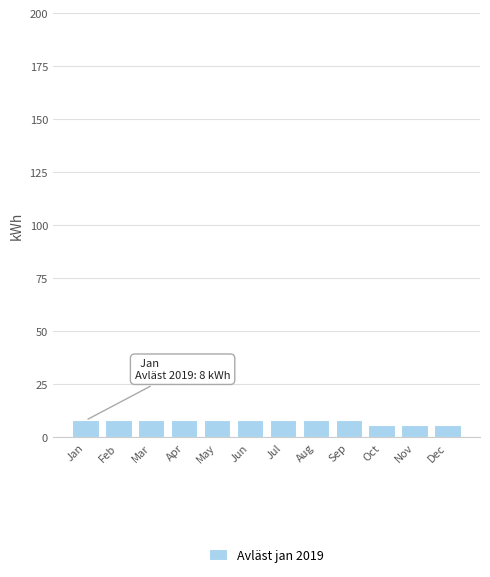

Reading left to right, list all the values displayed in this chart.

Jan=8	Feb=8	Mar=8	Apr=8	May=8	Jun=8	Jul=8	Aug=8	Sep=8	Oct=6	Nov=6	Dec=6